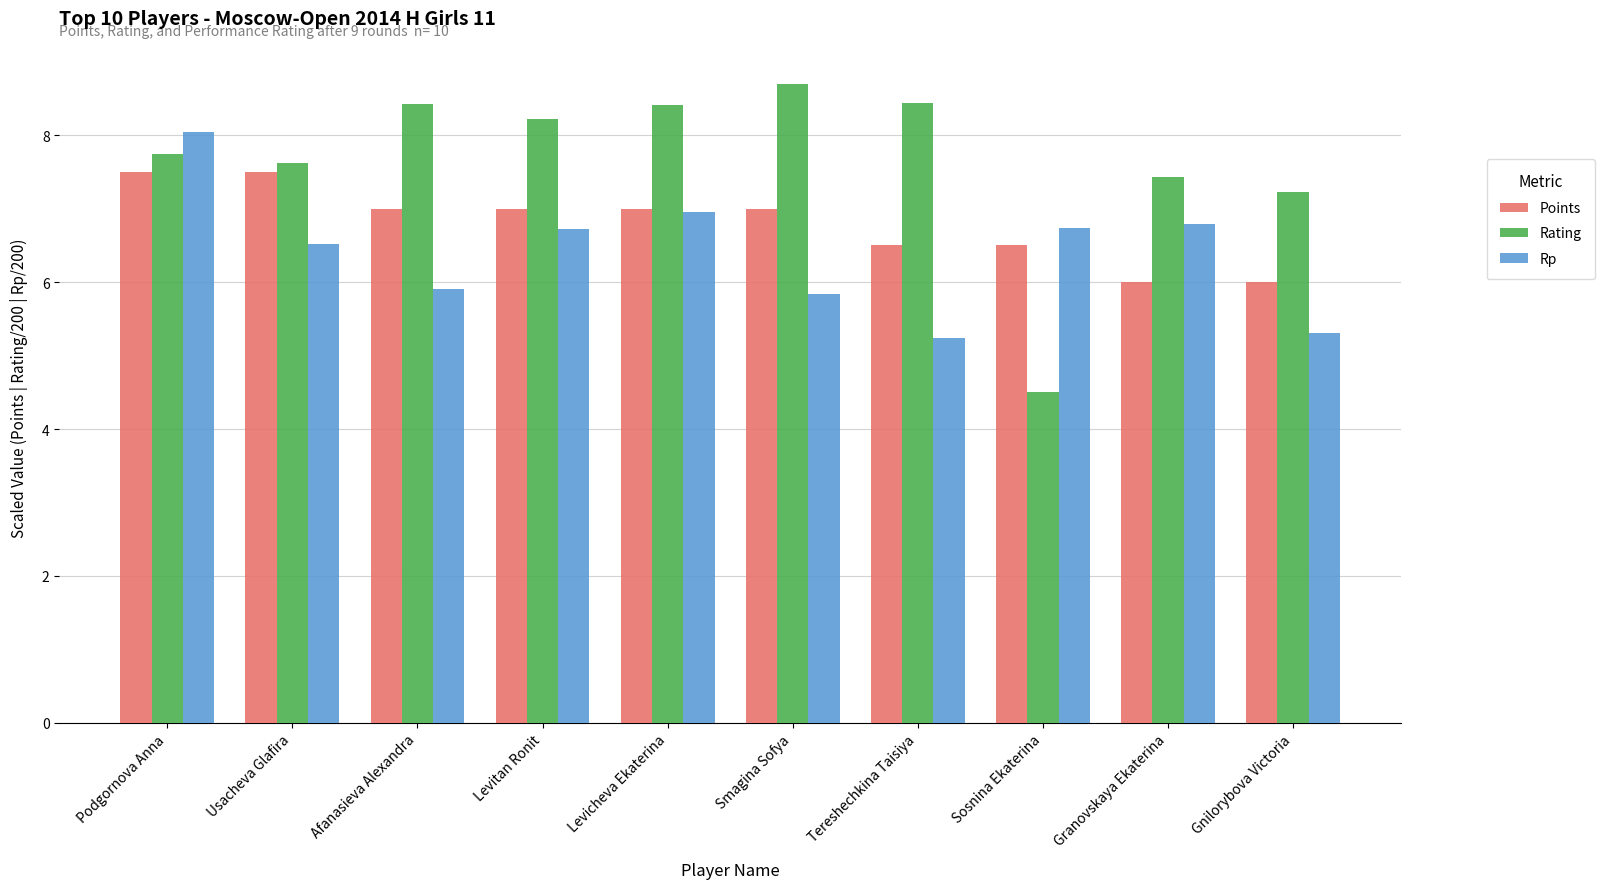

What is the difference between the maximum and minimum values in the Rp series?

2.8